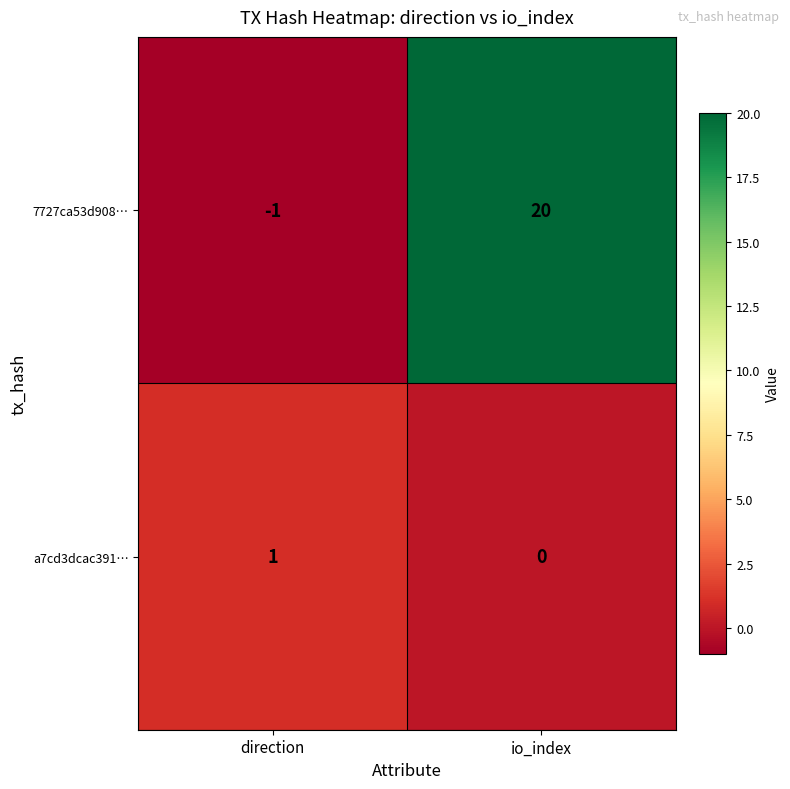

Read the 7727ca53d908… value at io_index, to the nearest 10.

20